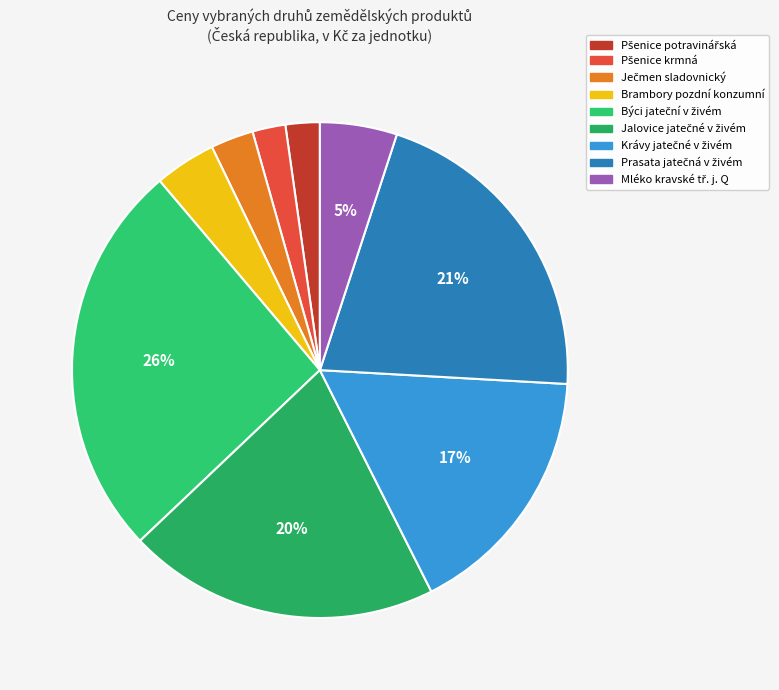

How many segments does this pie chart have?

9